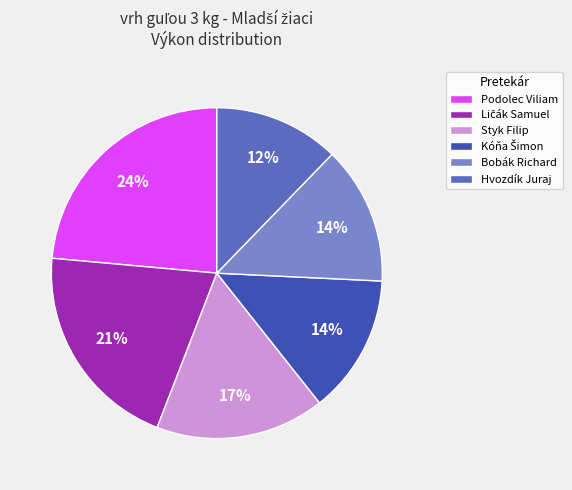

What percentage is the Bobák Richard slice, to the nearest percent?

14%